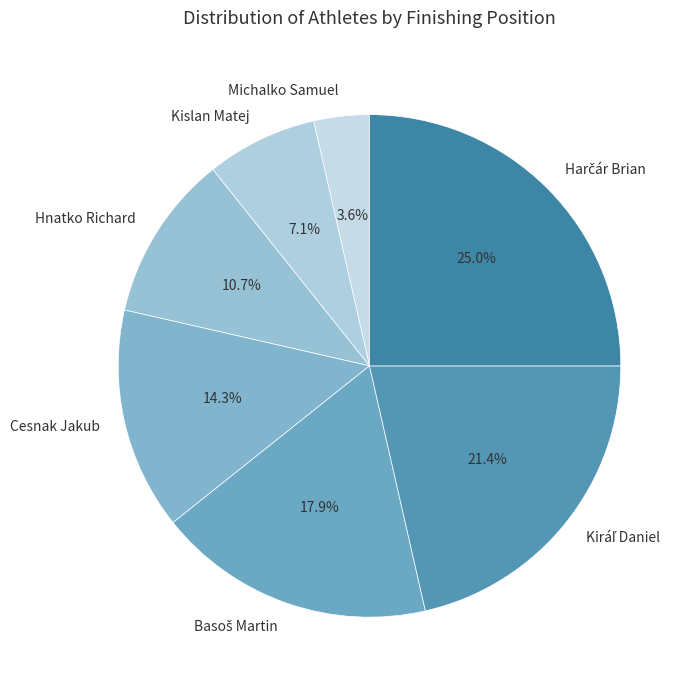

Between Cesnak Jakub and Kislan Matej, which is larger?

Cesnak Jakub